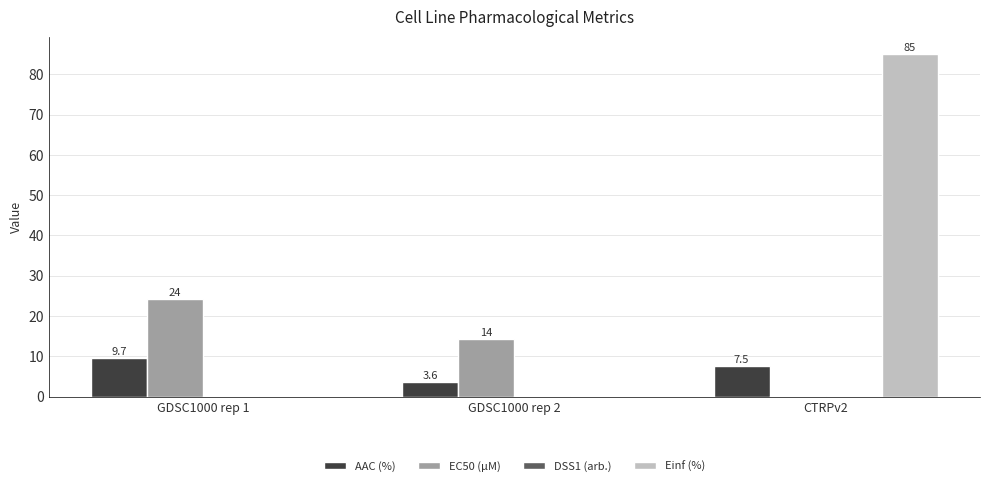

What value does the Einf (%) series have at CTRPv2?

85.1